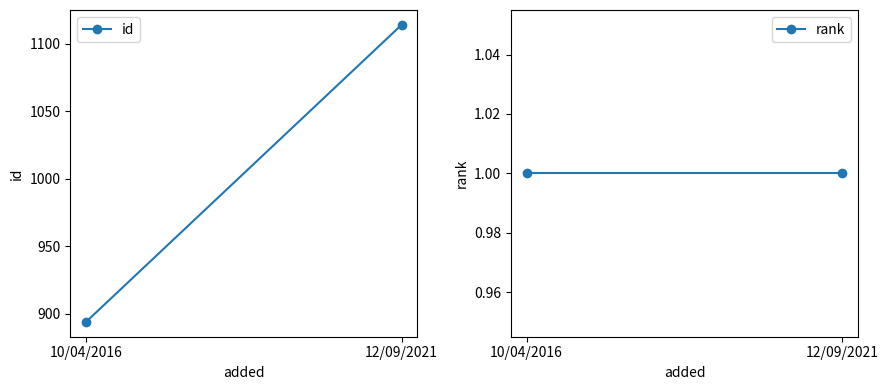

Rank the categories by id value from highest to lowest.

12/09/2021, 10/04/2016